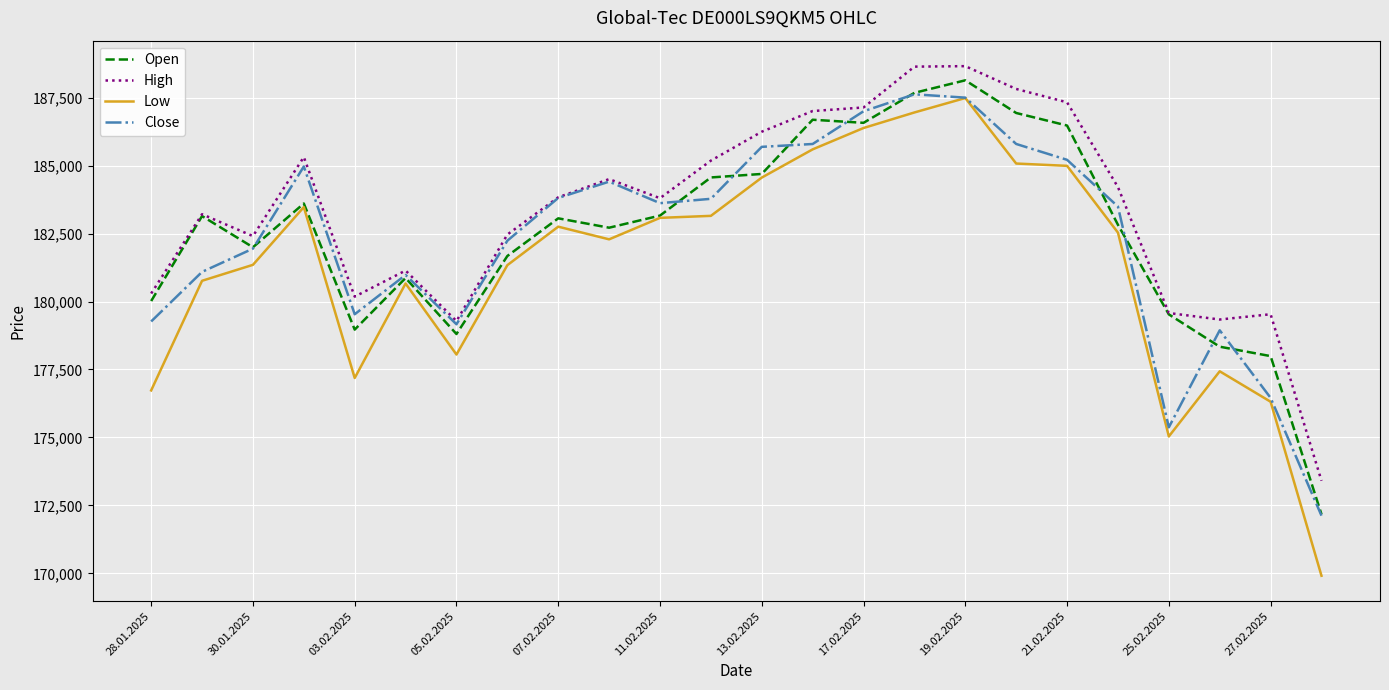

What are all the series names shown in the legend?

Open, High, Low, Close